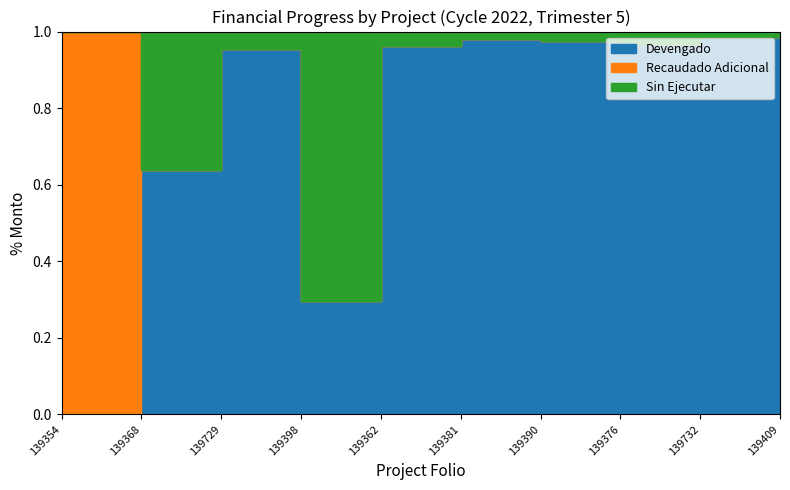

Does the chart have visible grid lines?

No